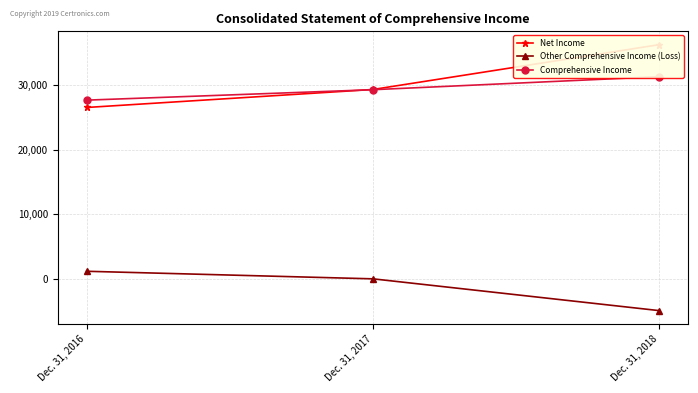

How many lines are shown in the chart?

3